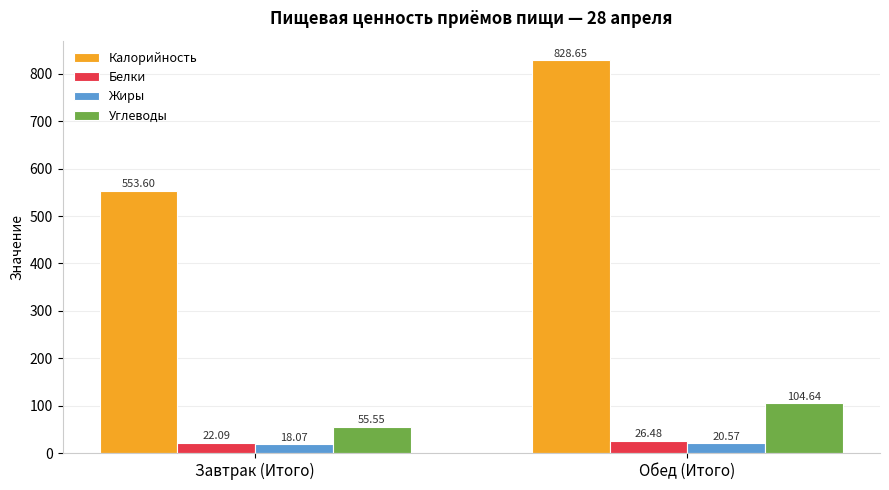

At which category is the sum across all series the highest?

Обед (Итого)